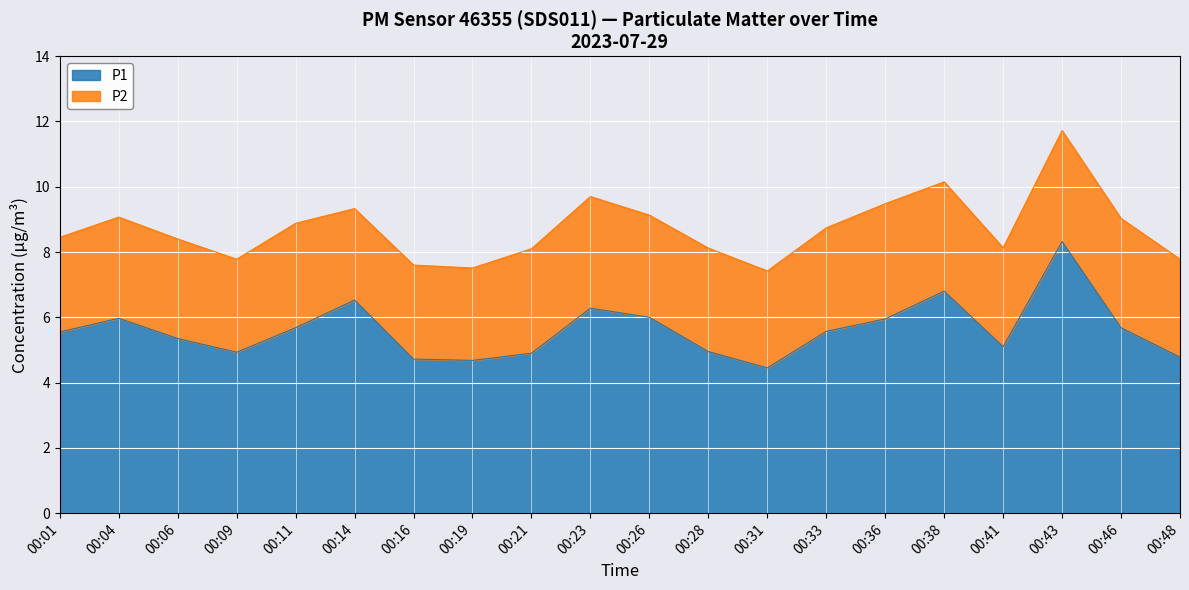

Which has a higher value, 00:36 or 00:33?

00:36